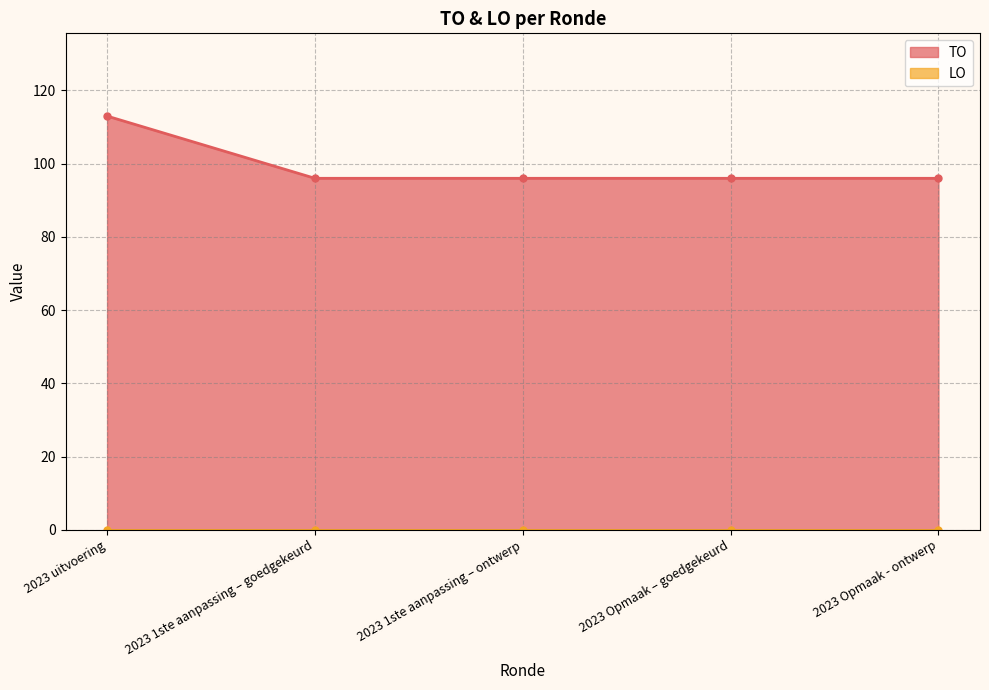

Does the chart display data point markers on the line(s)?

Yes